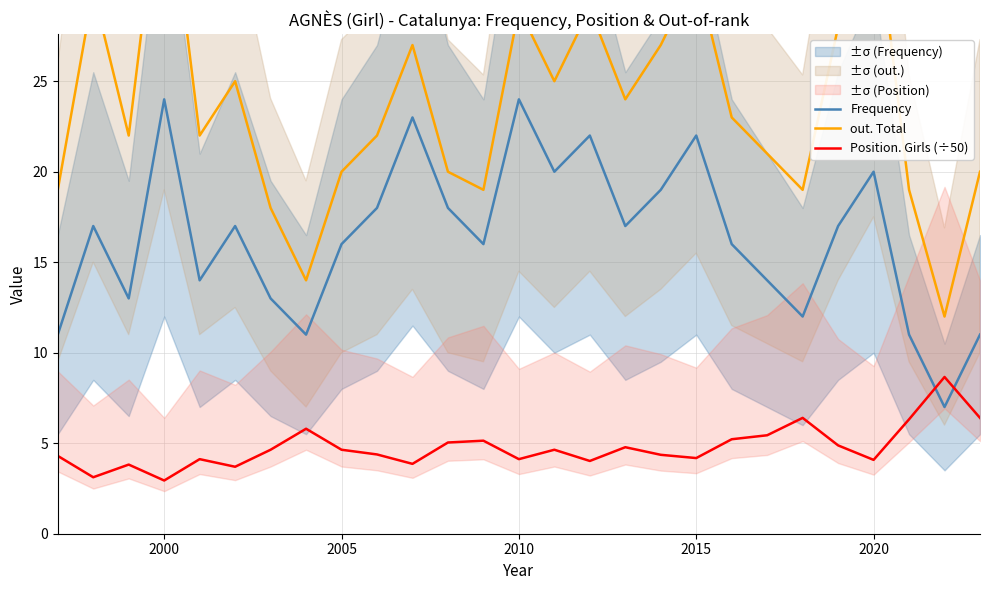

True or false: out. Total and Frequency cross at least once.

False